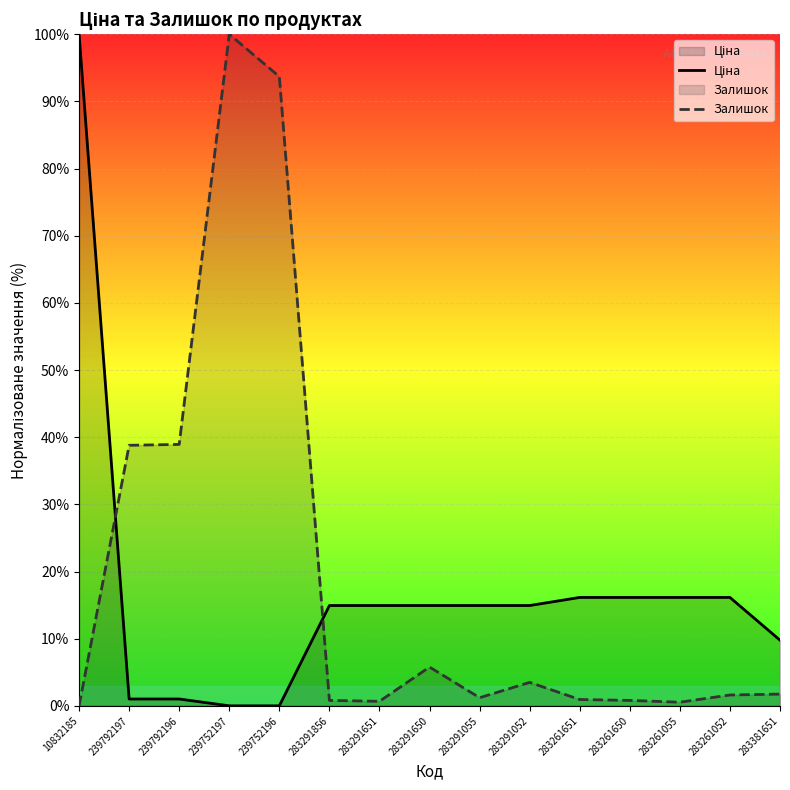

True or false: Залишок has a value of 1.0 at 283291651.

False